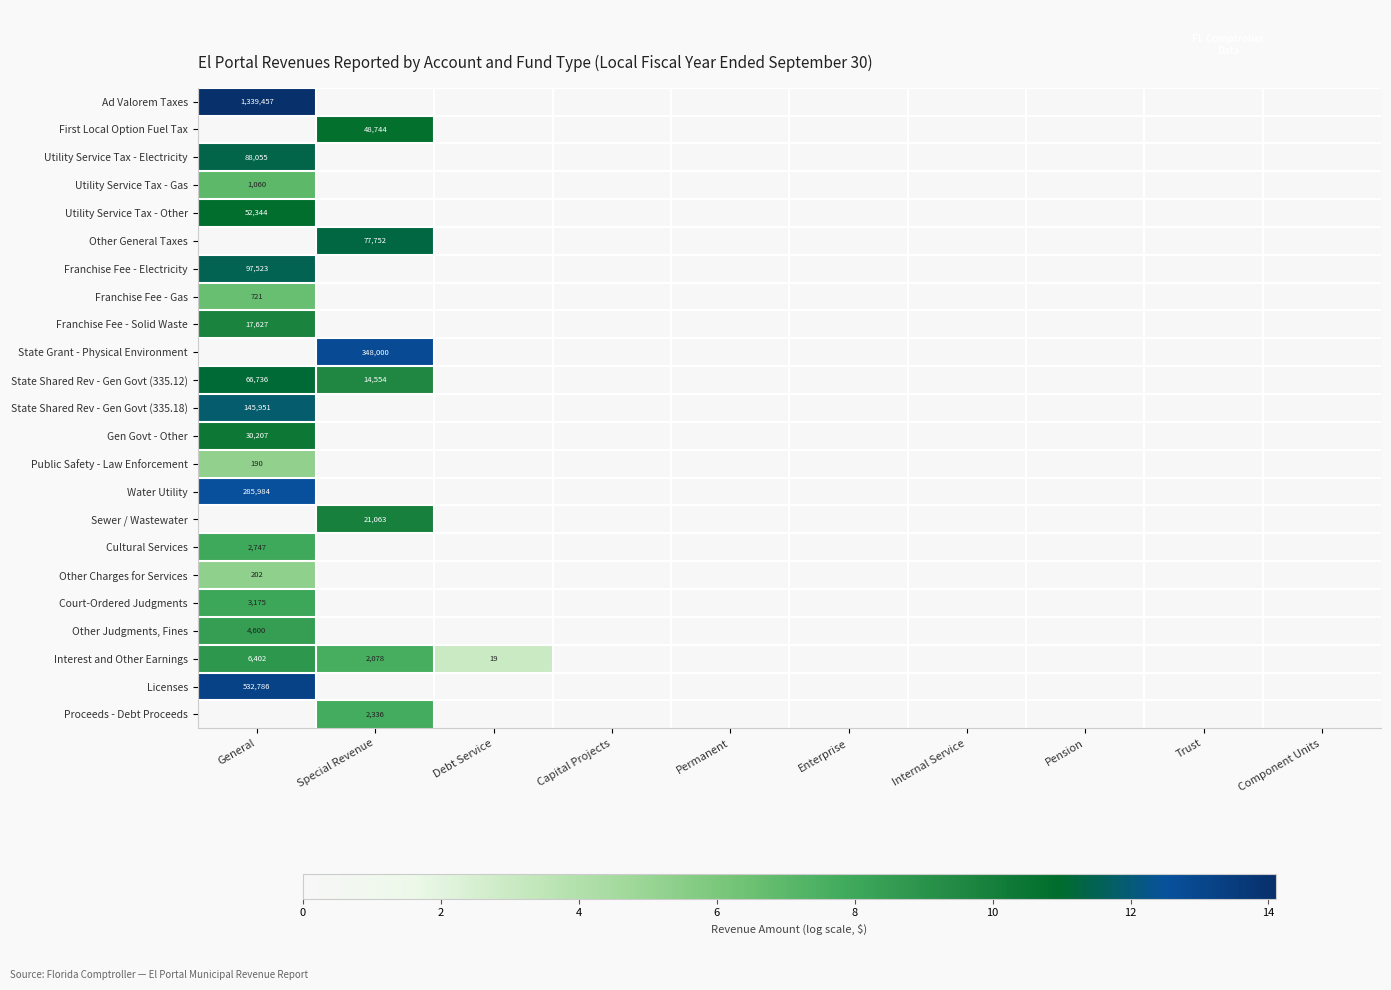

The value of Sewer / Wastewater at Special Revenue is 32613. True or false?

False